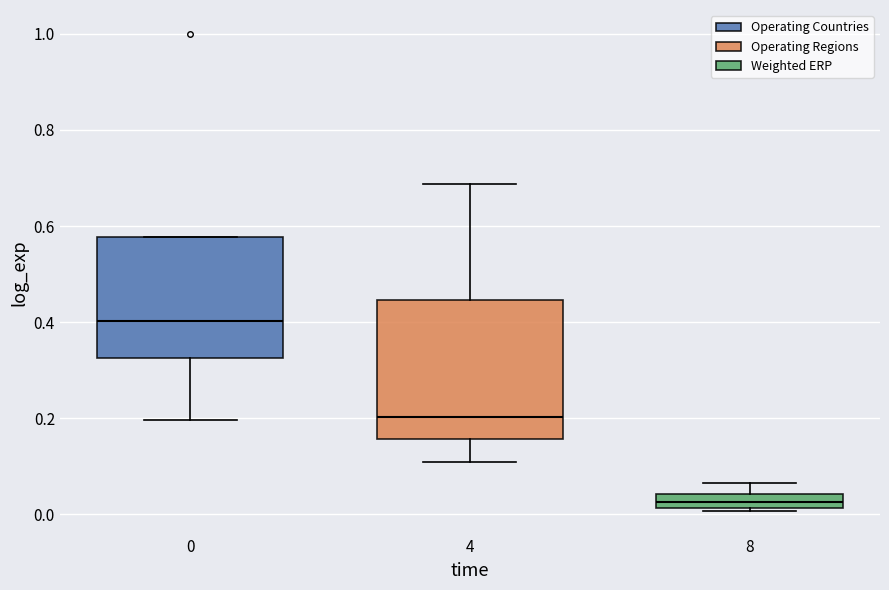

Reading left to right, transcribe this box plot: for each box, give where its median line is, the range the box spans, and where its two whiskers end, as read against the y-axis. The values are not printed on the chart, so give them approximately, as read against the axis.

0: median 0.40, box 0.32 to 0.58, whiskers 0.20 to 0.58
4: median 0.20, box 0.16 to 0.44, whiskers 0.10 to 0.68
8: median 0.02 (inside the box), box 0.02 to 0.04, whiskers 0.00 to 0.06